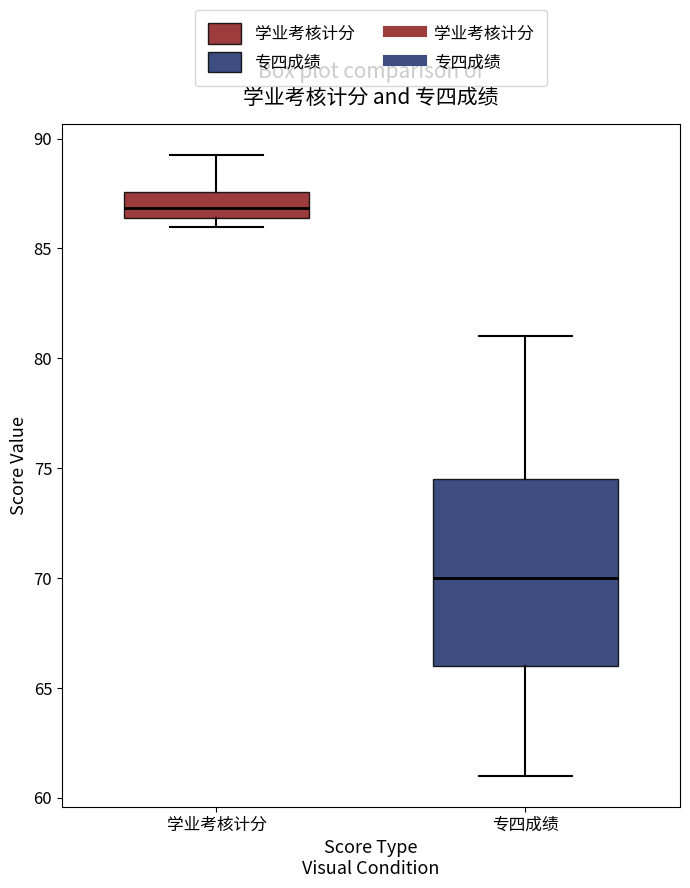

Which box's median line is the lowest?

专四成绩